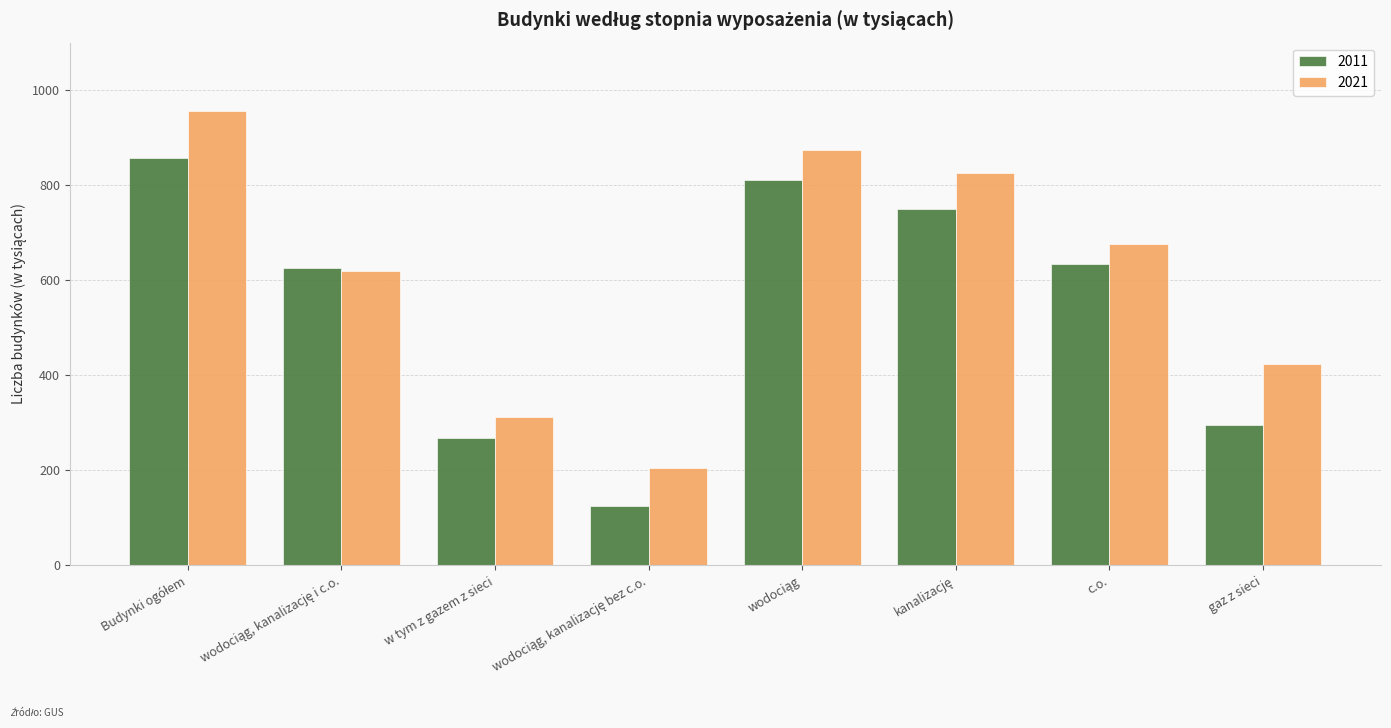

What is the greatest value displayed?

956.4